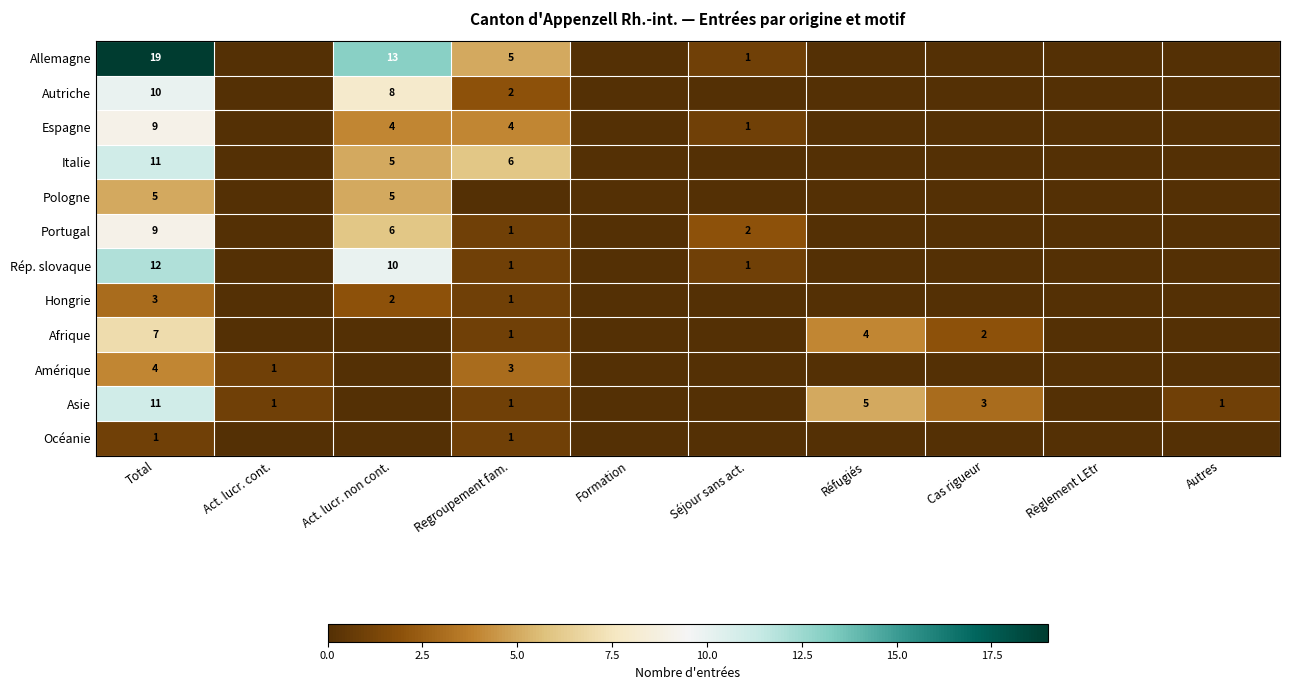

What is the spread (max minus min) of values at Act. lucr. cont.?

1